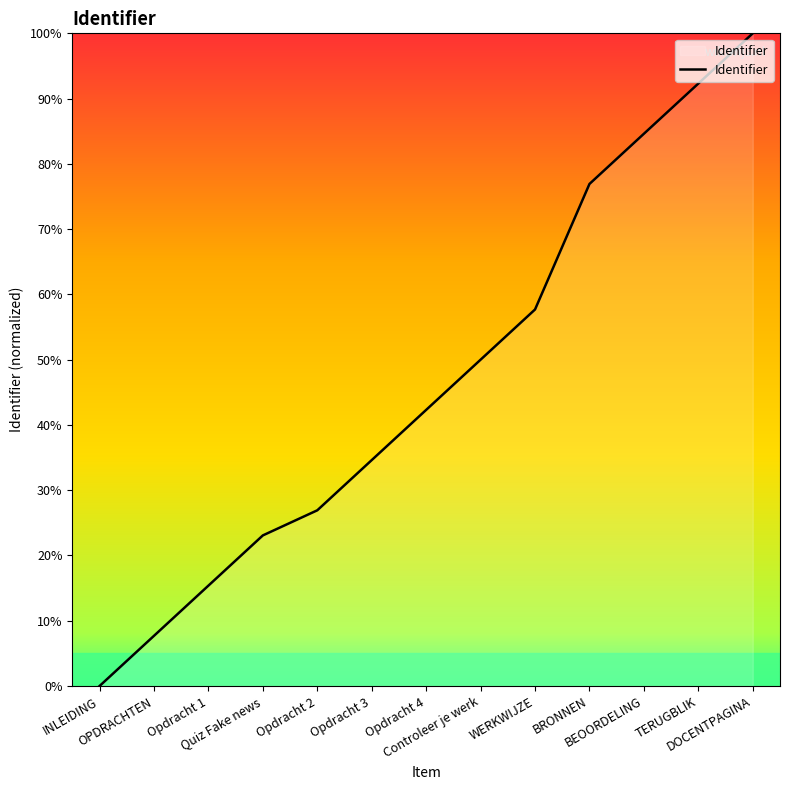

Reading left to right, transcribe all the data shown in this chart.

0.0	7.7	15.4	23.1	26.9	34.6	42.3	50.0	57.7	76.9	84.6	92.3	100.0